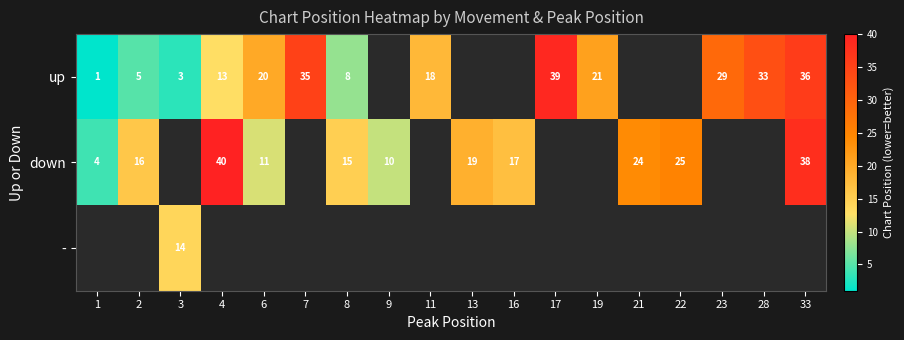

What is the smallest value displayed?

1.0